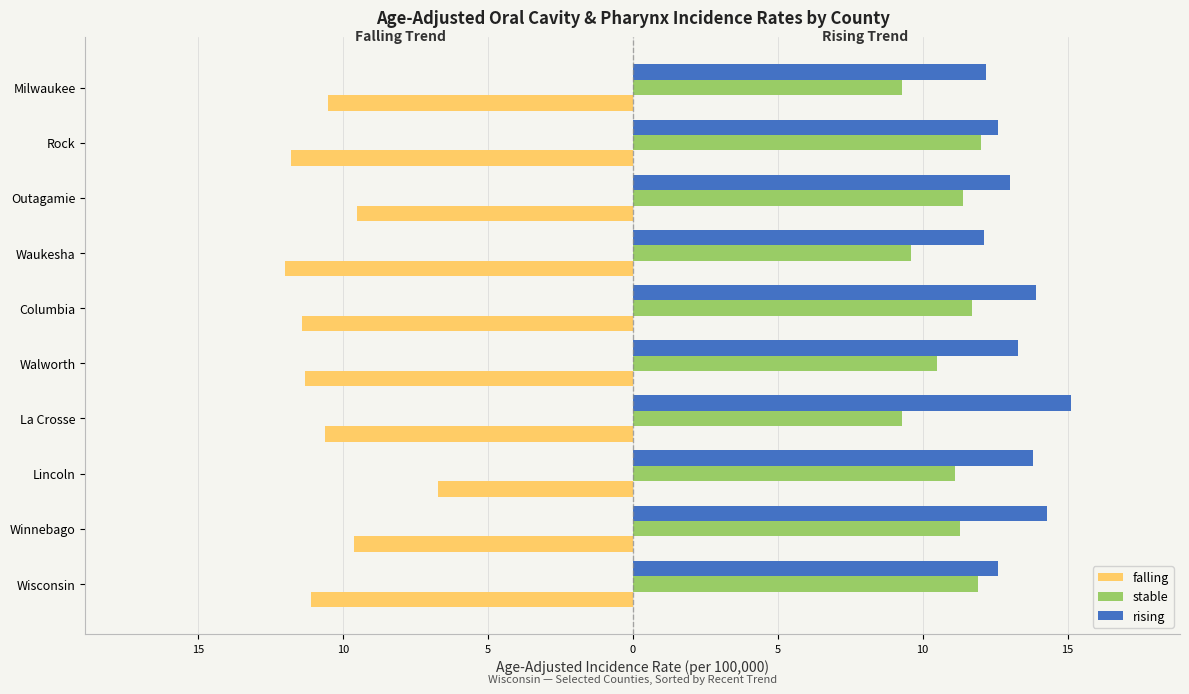

Which series has the largest total across all categories?

rising